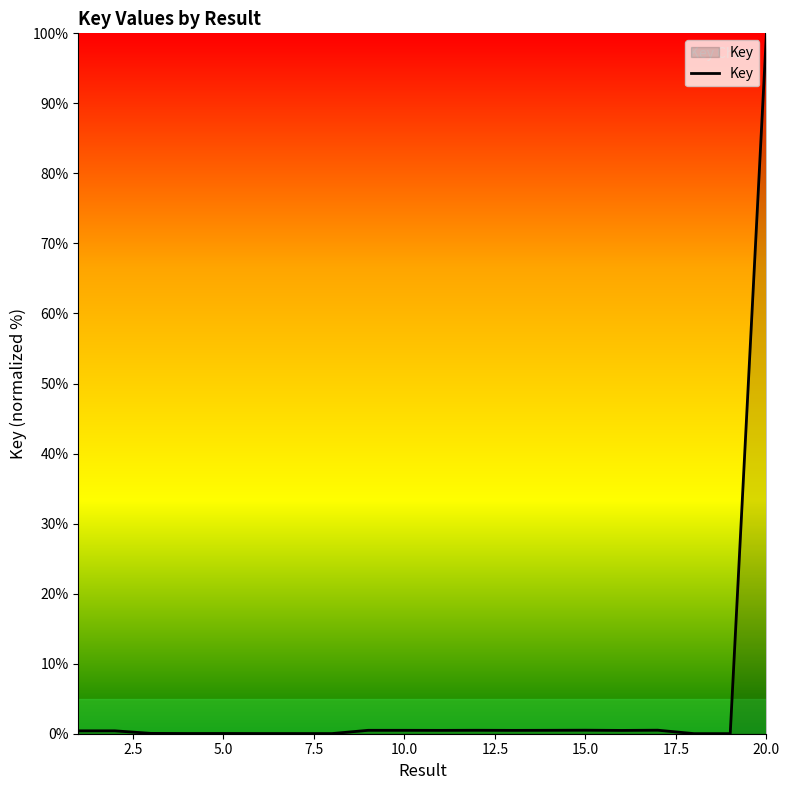

What is the difference between the maximum and minimum values?

100.0